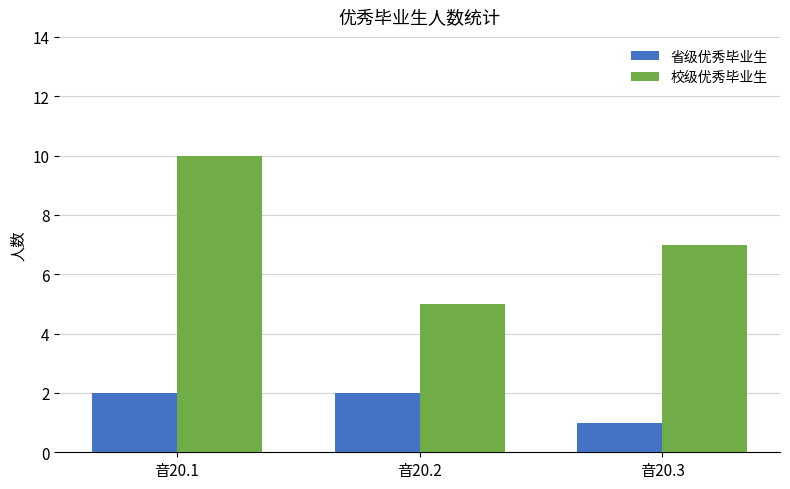

Between 音20.1 and 音20.3, which series saw the biggest shift?

校级优秀毕业生